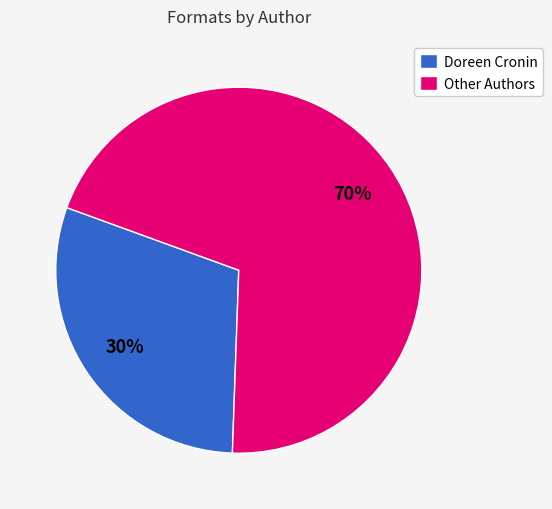

What percentage is the Doreen Cronin slice, to the nearest percent?

30%